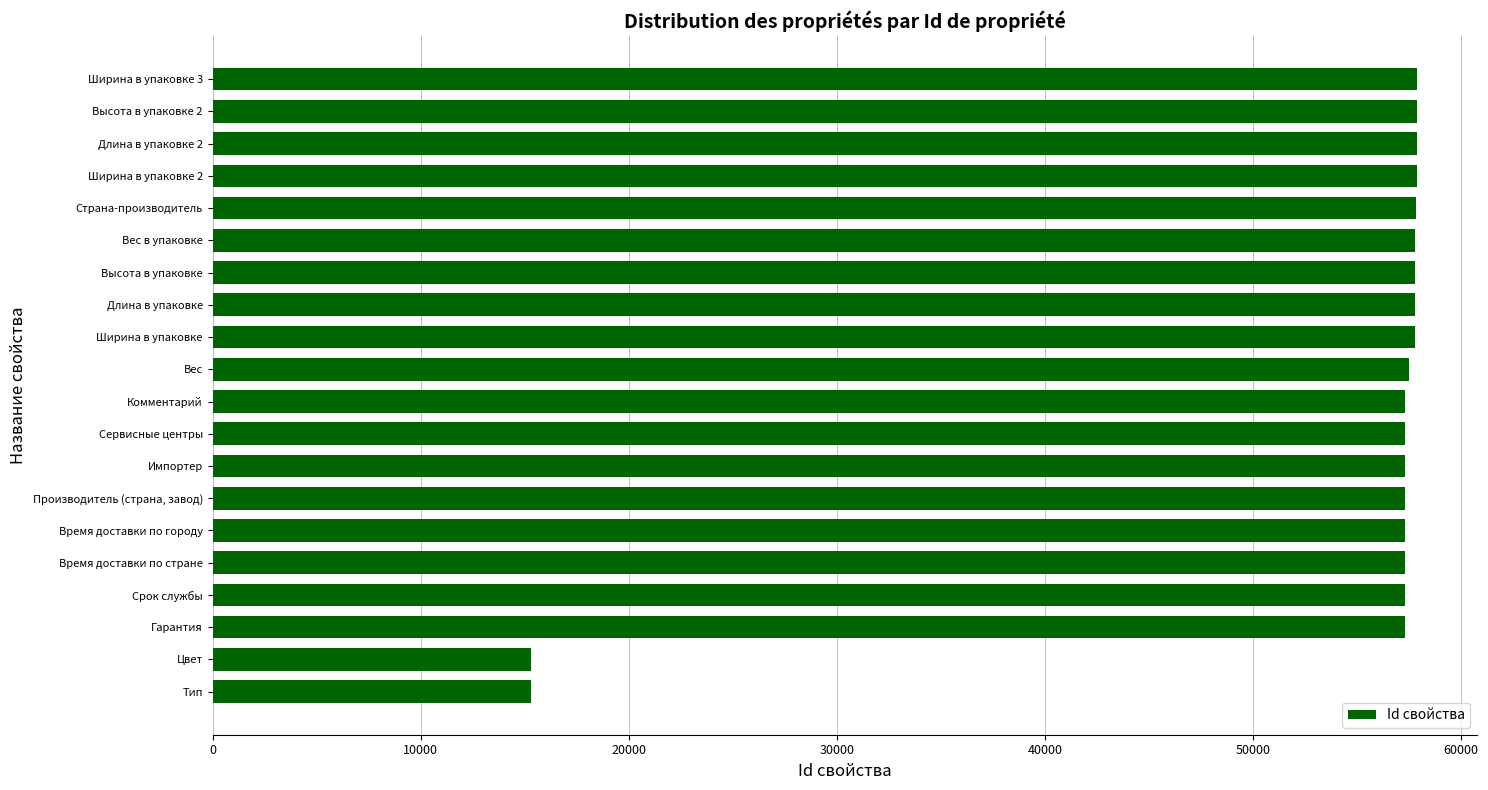

Does the chart contain stacked bars?

No